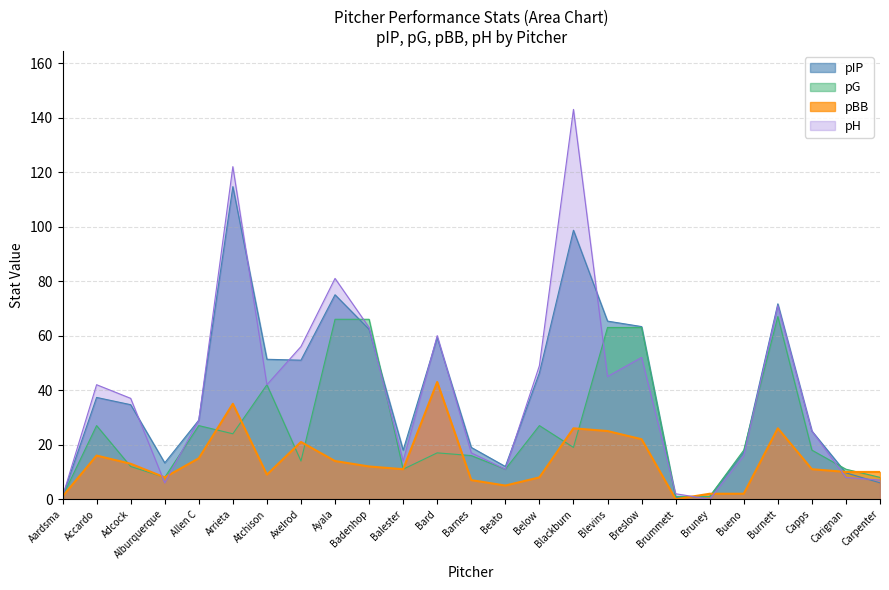

In pBB, how many points are higher than both neighbors (excluding endpoints)?

6